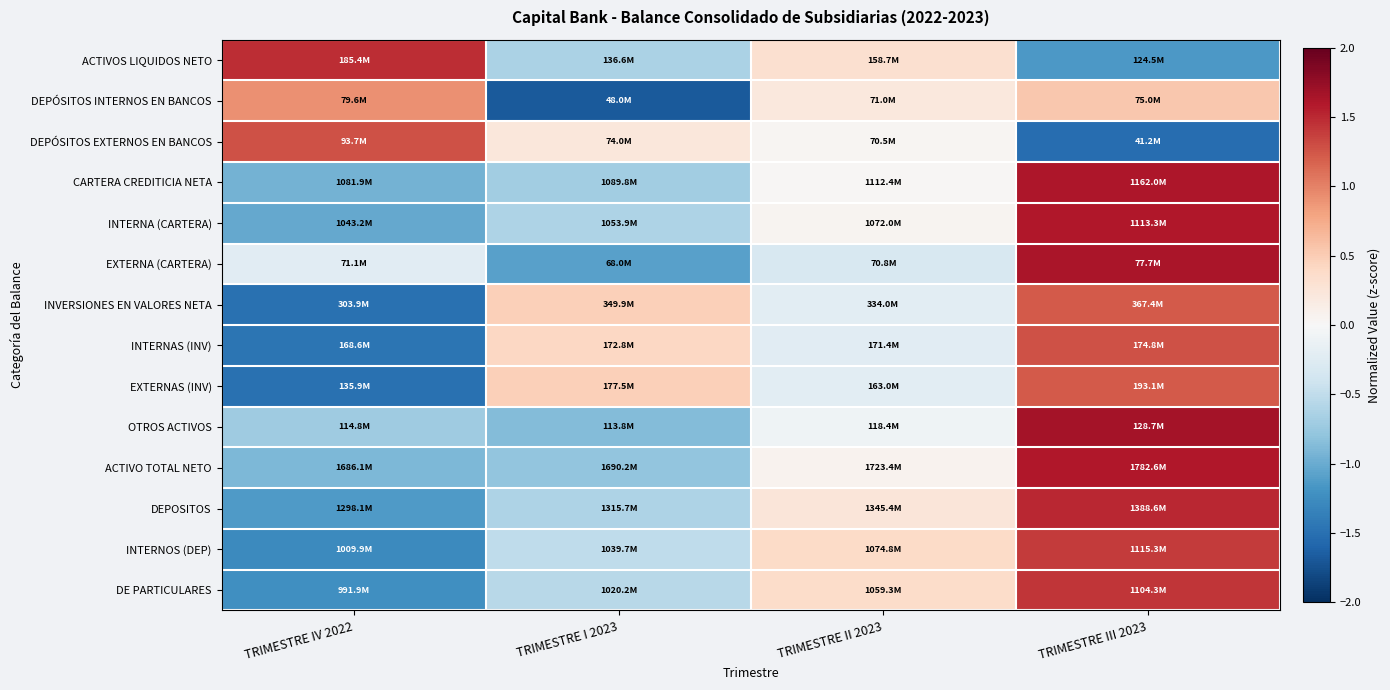

What is the greatest value displayed?

1.7